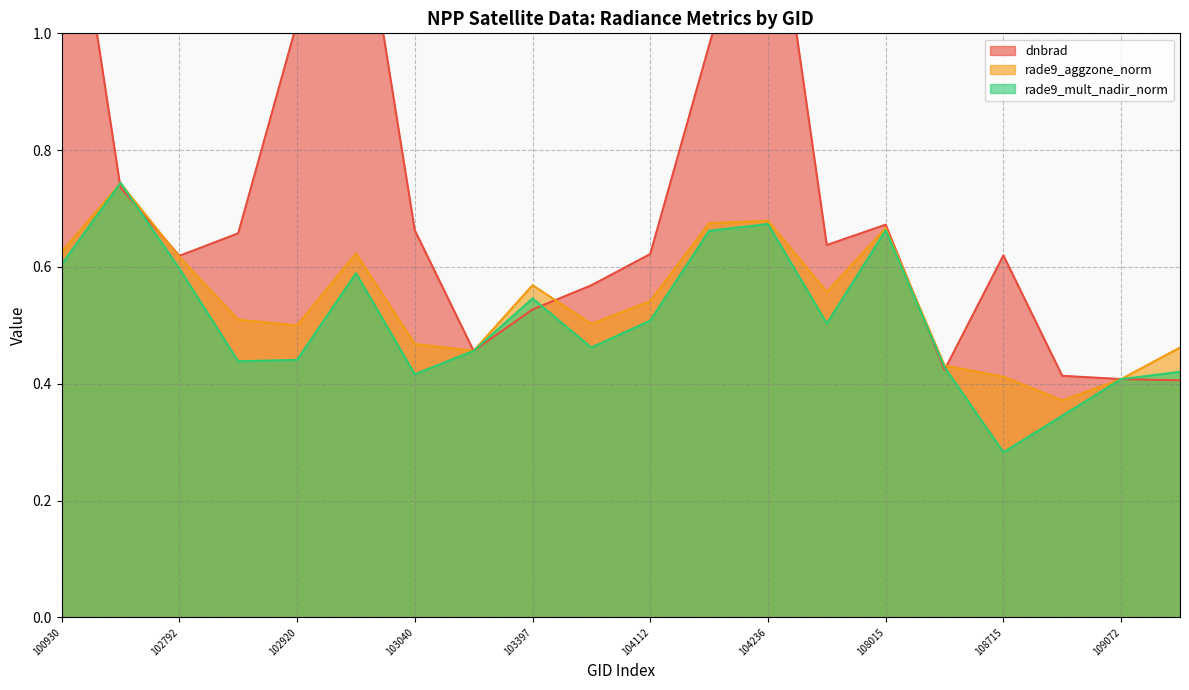

What are all the series names shown in the legend?

dnbrad, rade9_aggzone_norm, rade9_mult_nadir_norm